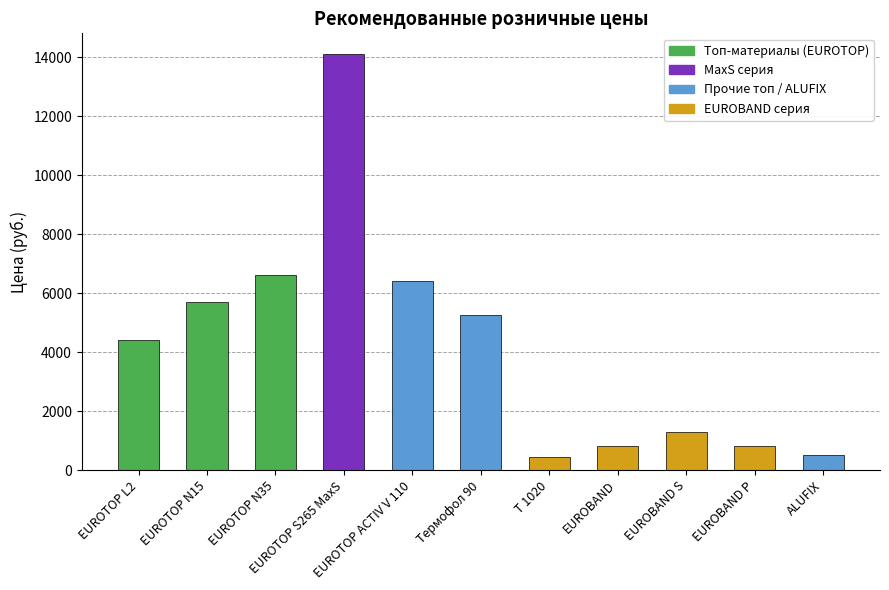

What is the difference between the values at Т 1020 and EUROTOP N15?

5250